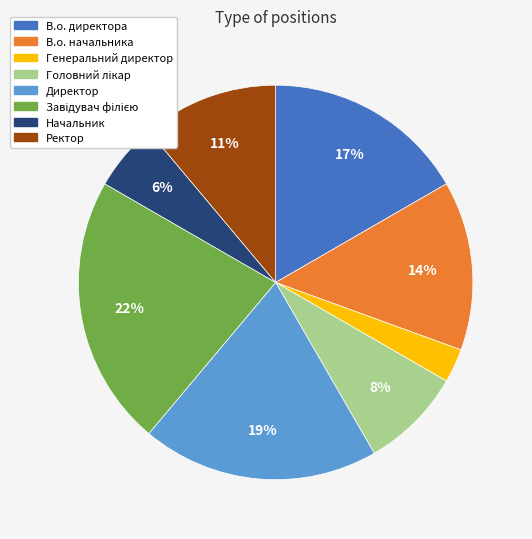

What is the ratio of the value at Начальник to the value at Ректор?

0.5